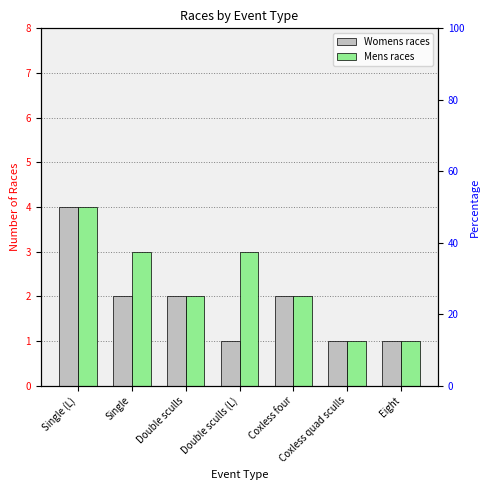

Rank the series by their maximum value, from highest to lowest.

Womens races, Mens races